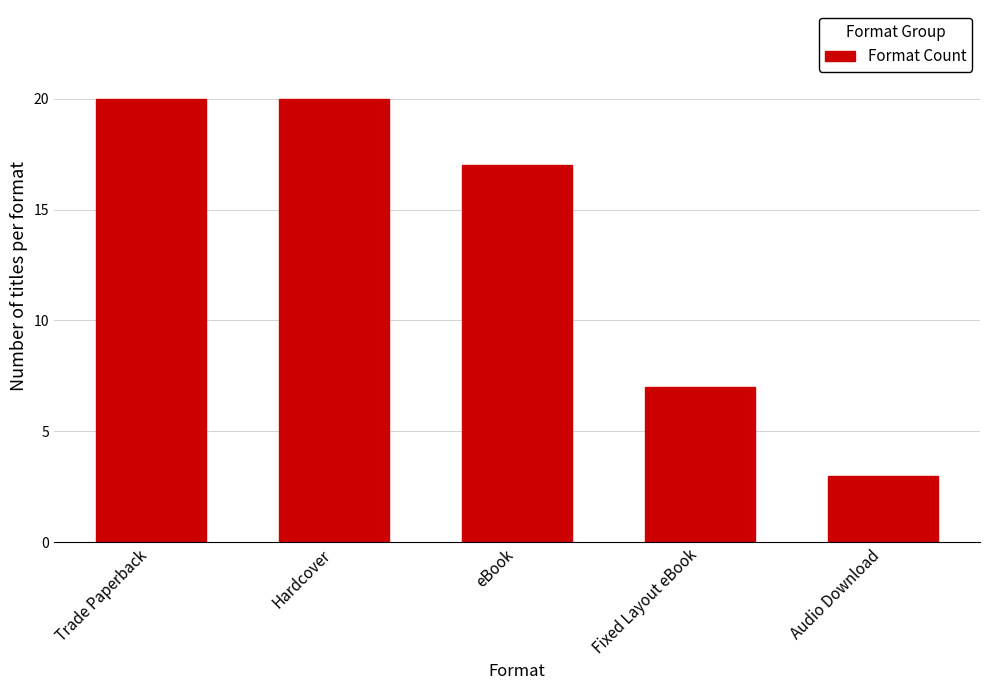

Reading left to right, extract all data points from this chart.

20	20	17	7	3